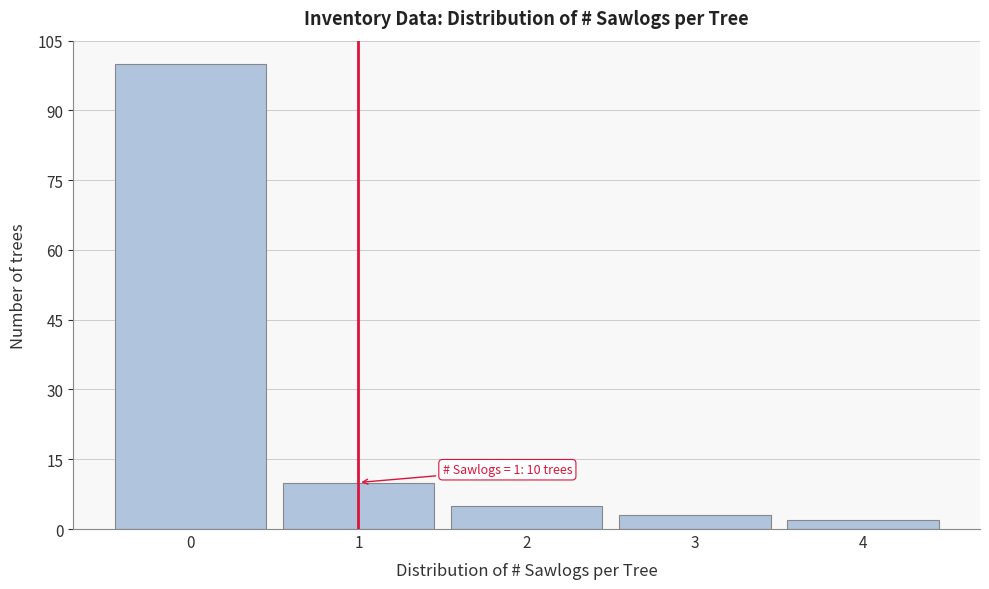

Reading left to right, what are all the values shown in this chart?

0=100	1=10	2=5	3=3	4=2